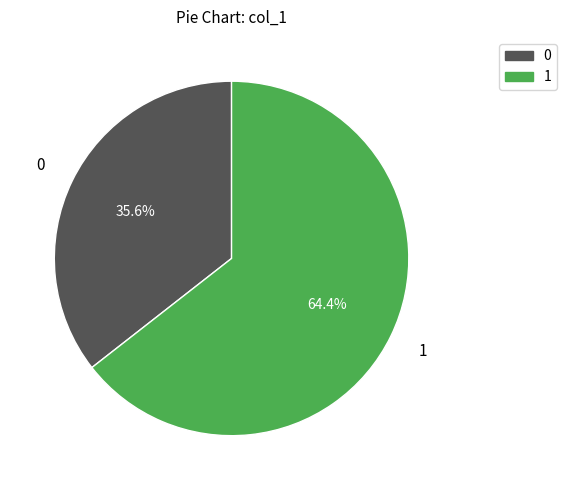

Does any single category account for the majority?

Yes